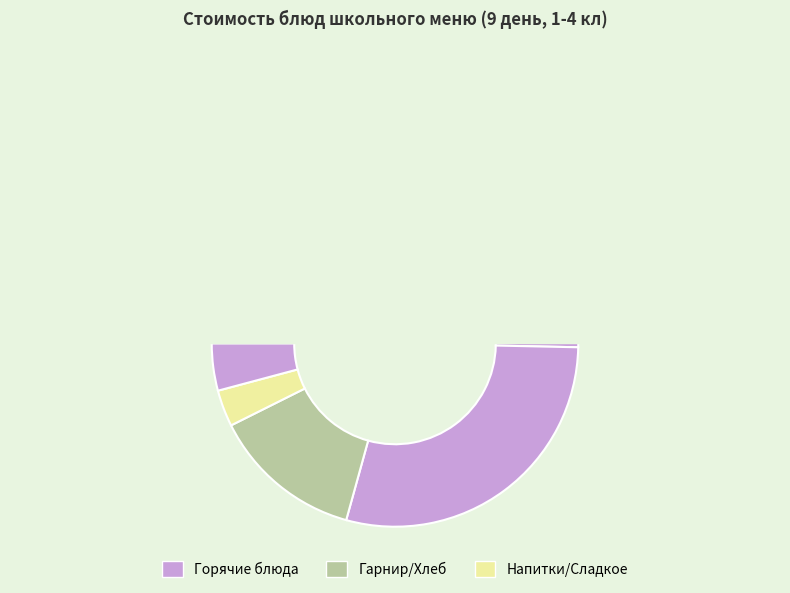

To the nearest percent, what portion does Картофельное пюре represent?

13%